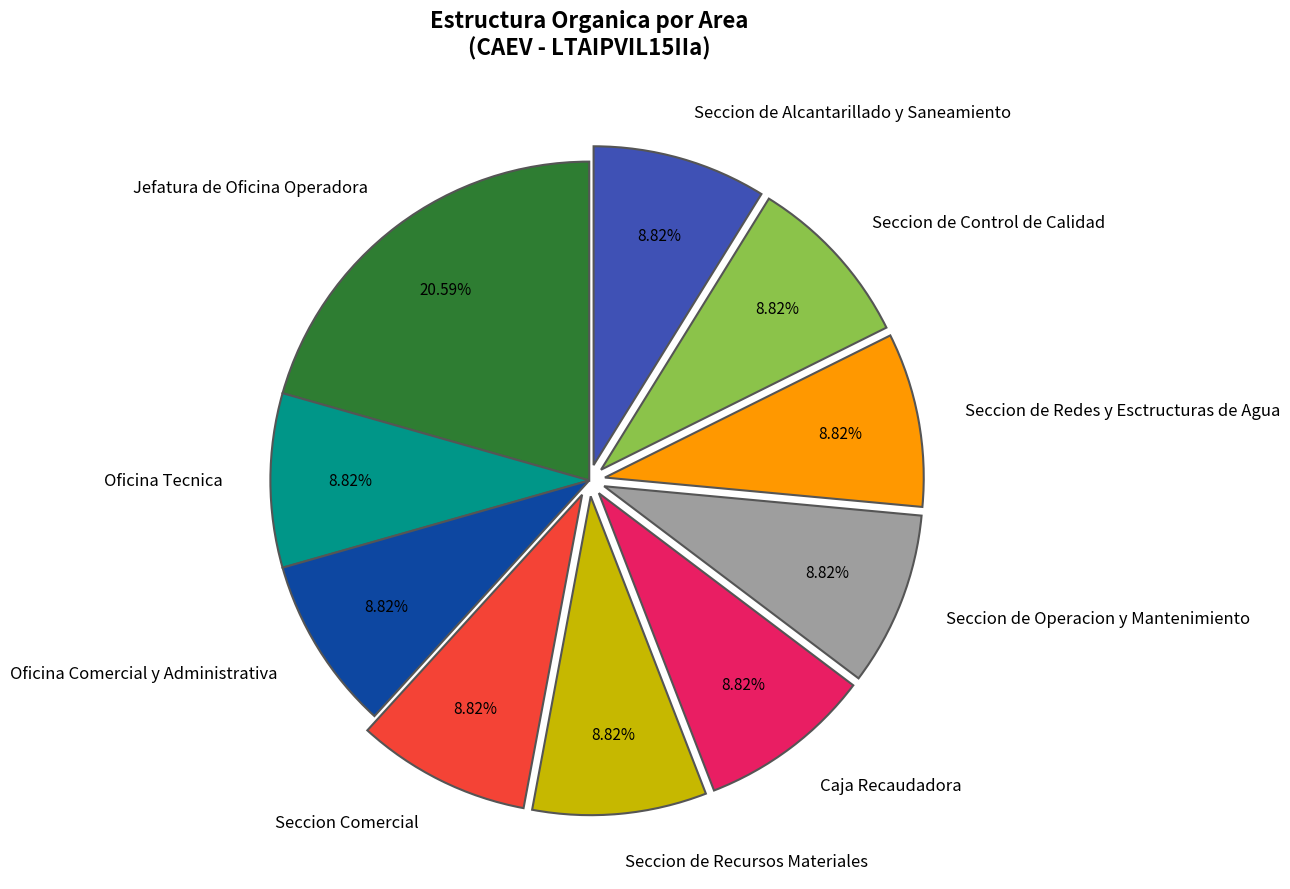

Is it true that Seccion de Operacion y Mantenimiento is 9% of the pie?

True